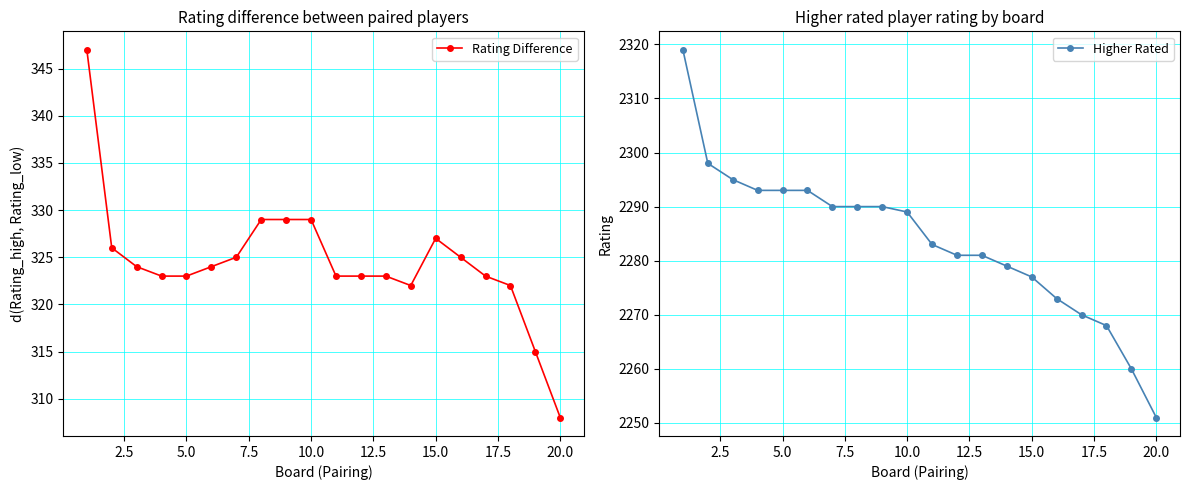

Is this an area chart (filled region under the line)?

No